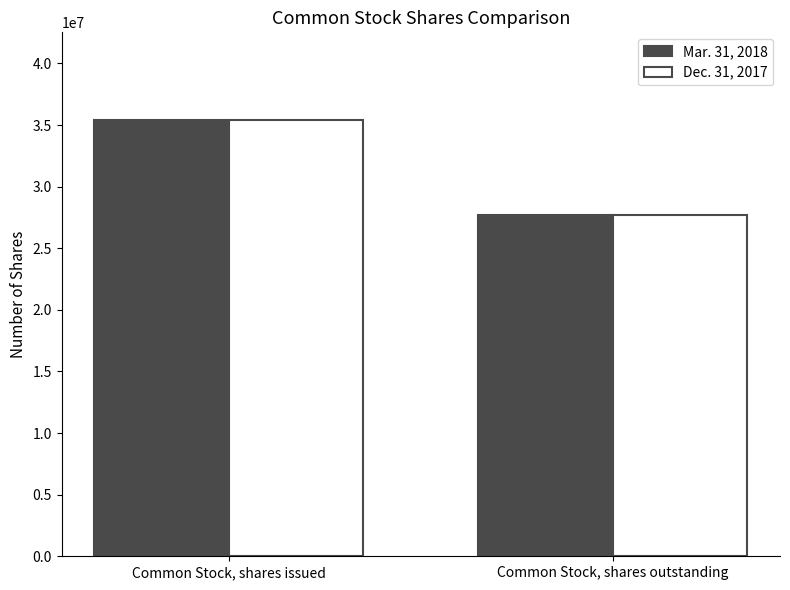

At how many categories does at least one series exceed 35149215?

1